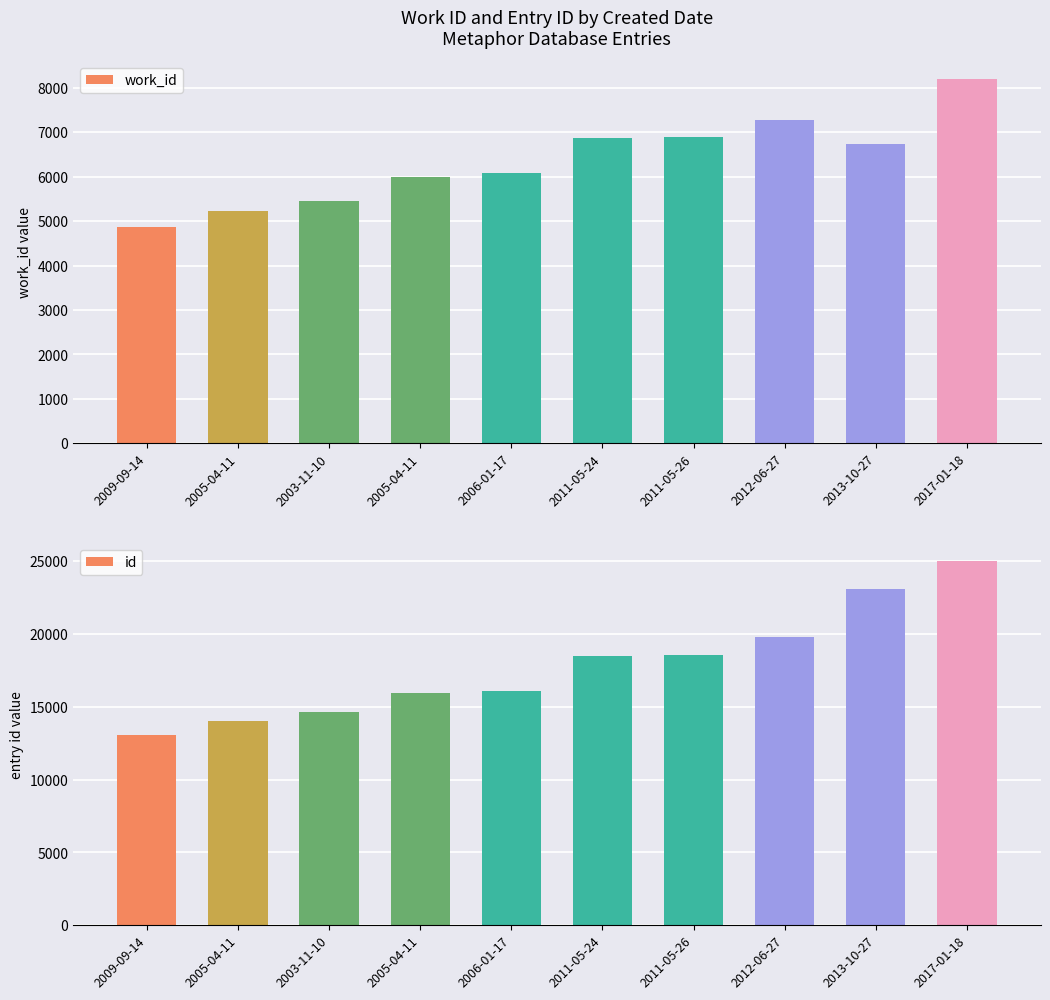

At which label does work_id first exceed 6736?

2011-05-24